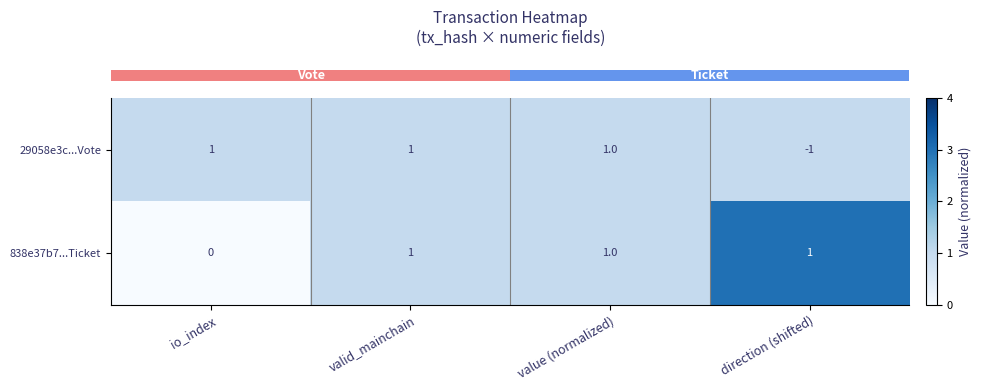

What is the sum of all 838e37b7...Ticket values?

3